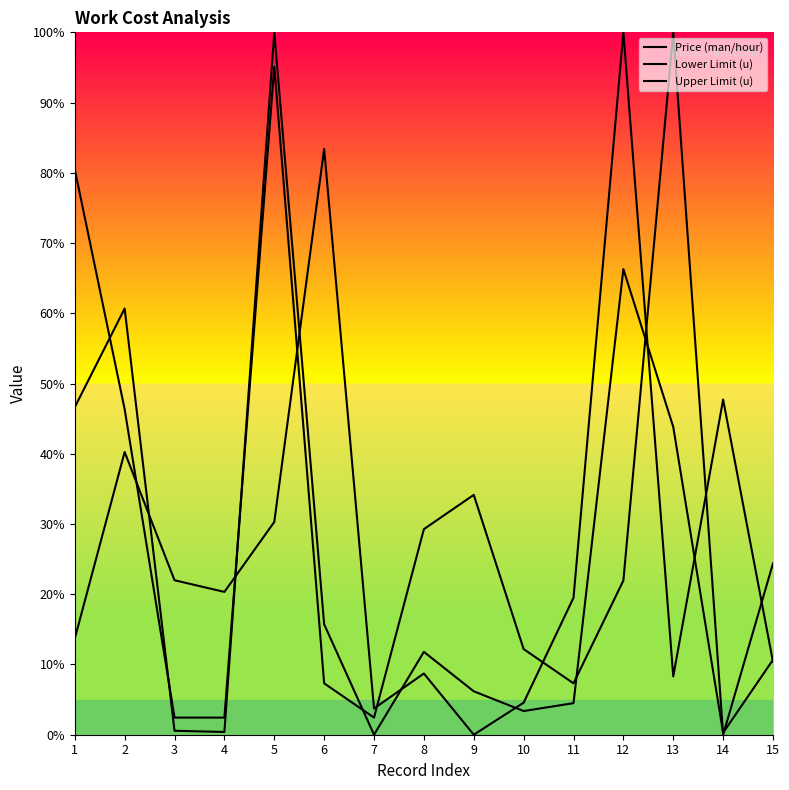

Between which two adjacent categories do Upper Limit (u) and Price (man/hour) first intersect?

1 and 2